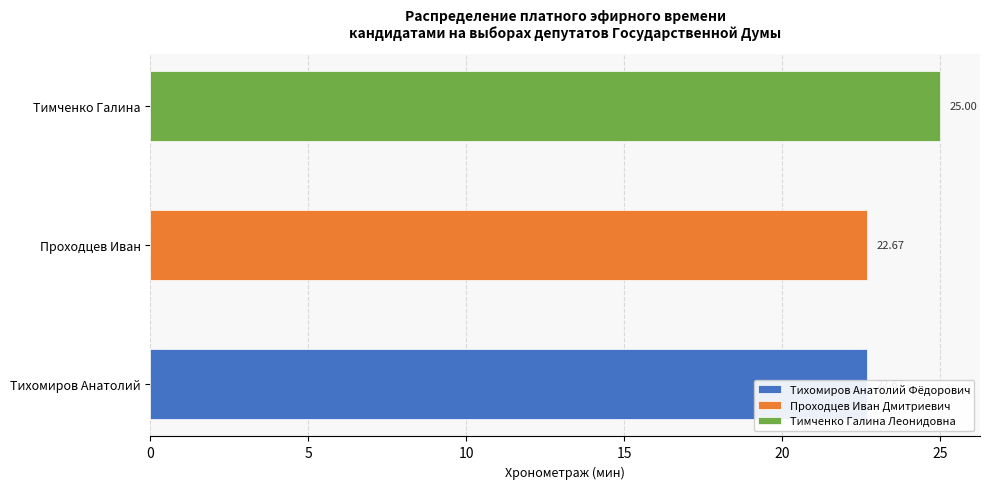

At 09-05 13:10, list the series in order from smallest to largest.

Тихомиров Анатолий Фёдорович, Проходцев Иван Дмитриевич, Тимченко Галина Леонидовна